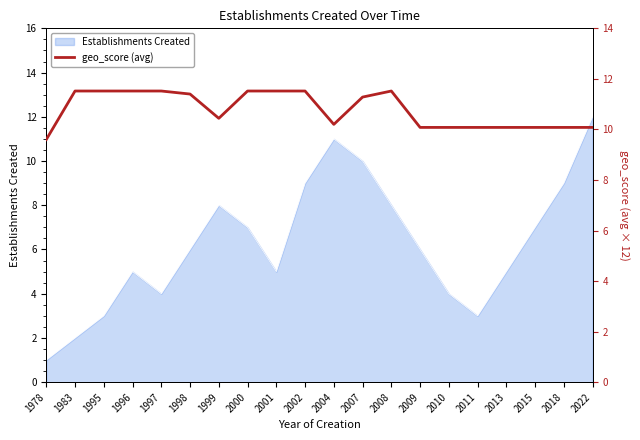

True or false: Establishments Created has a value of 1 at 1996.

False